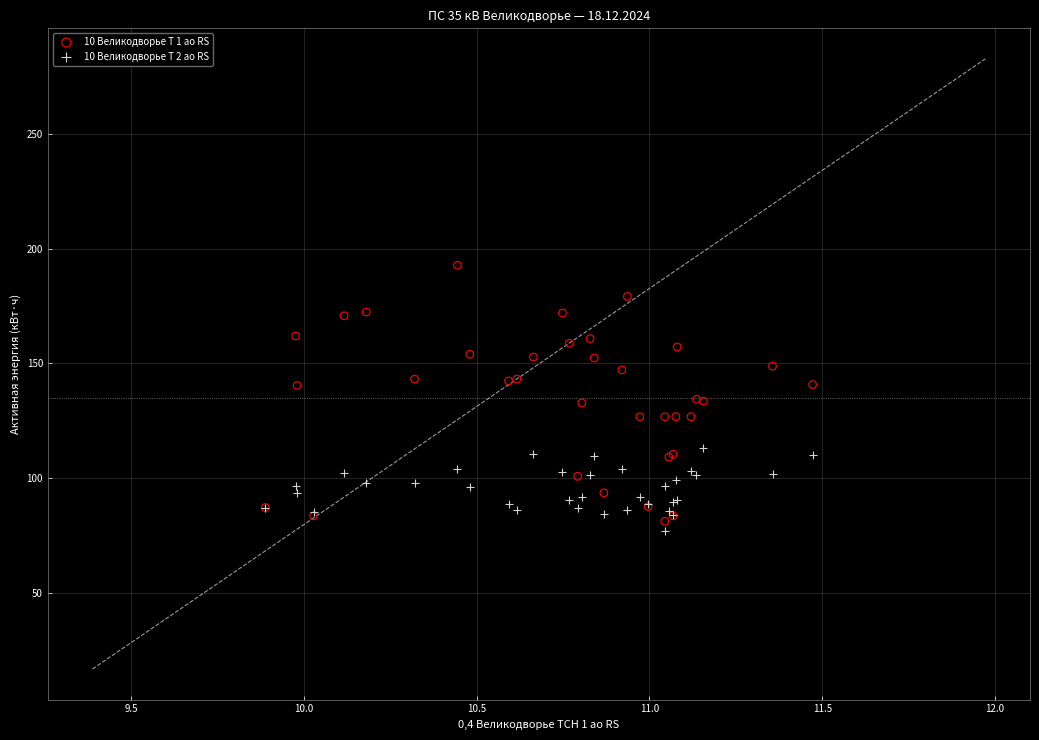

Which series has the largest Y range (max minus min)?

10 Великодворье Т 1 ао RS